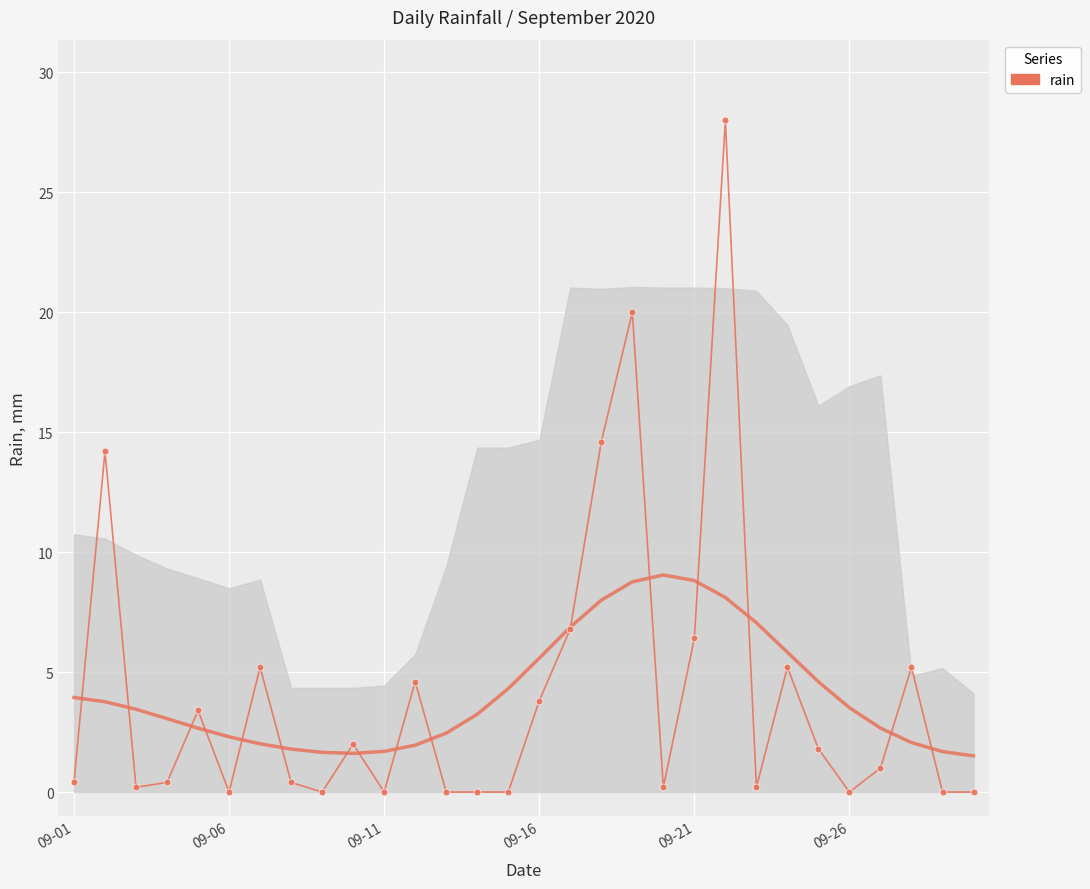

What is the difference between the maximum and minimum values?

28.0